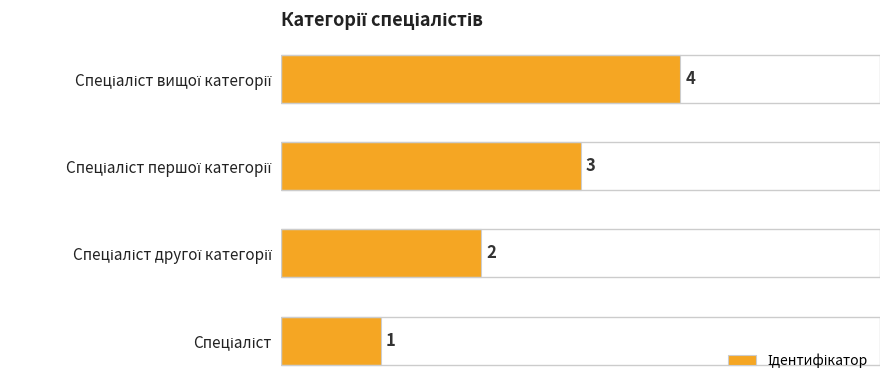

What is the difference between the maximum and minimum values?

3